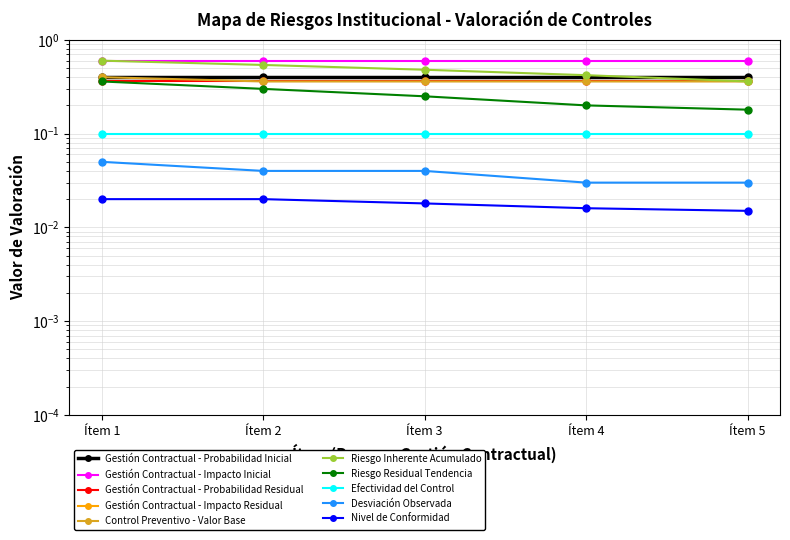

True or false: Riesgo Residual Tendencia and Desviación Observada intersect in this chart.

False